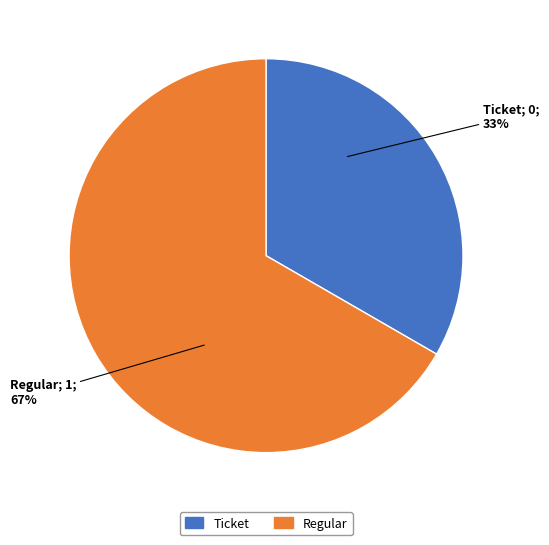

True or false: Ticket accounts for 33% of the total.

True